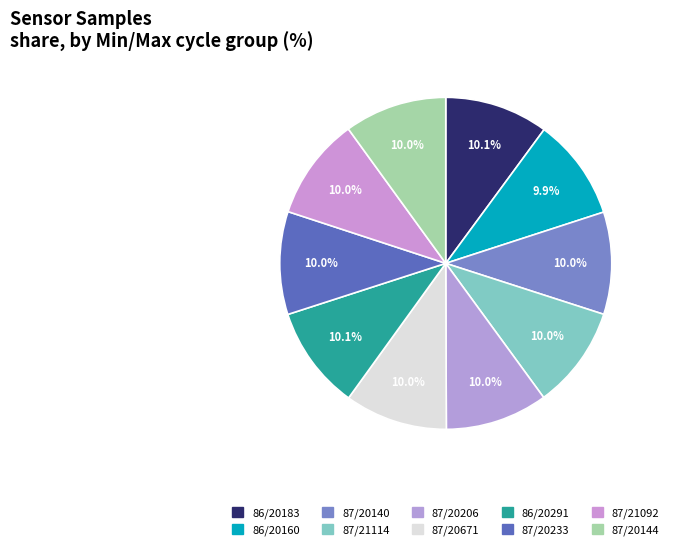

Which category has the biggest portion of the pie?

86-20183